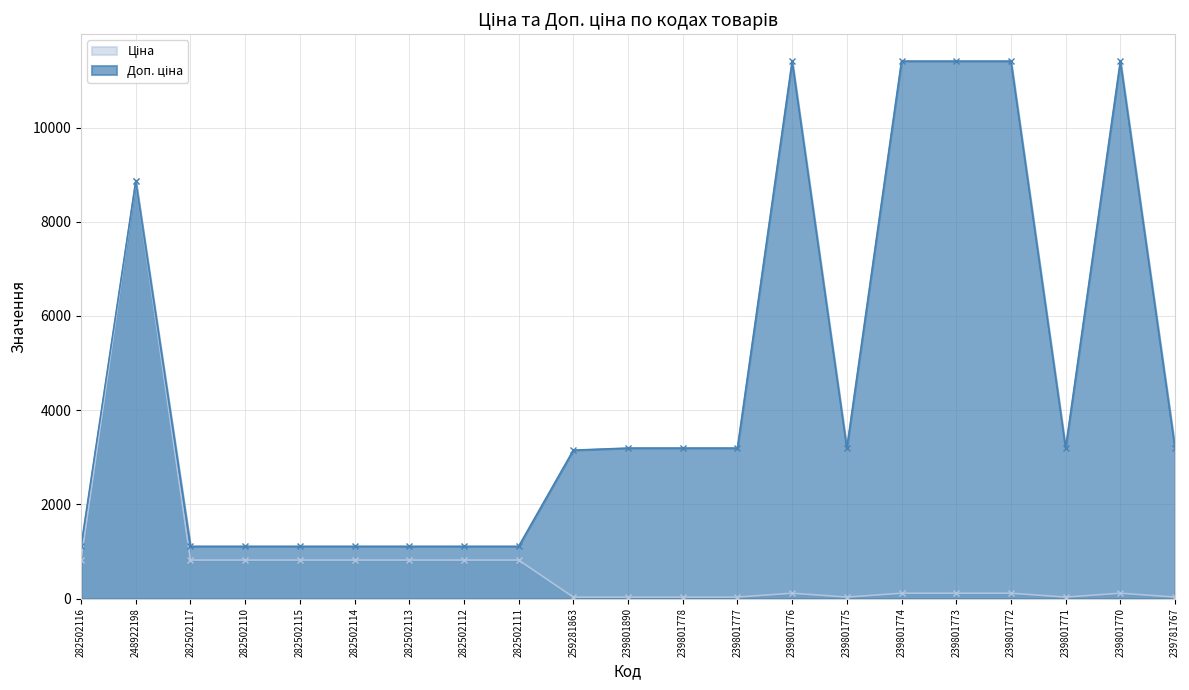

What is the label of the 13th point from the left?

239801777